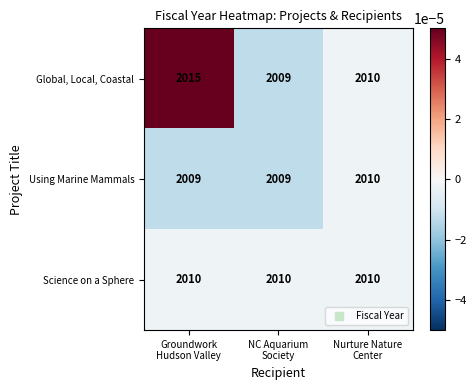

Rank the series by their average value, from highest to lowest.

Global, Local, Coastal, Science on a Sphere, Using Marine Mammals